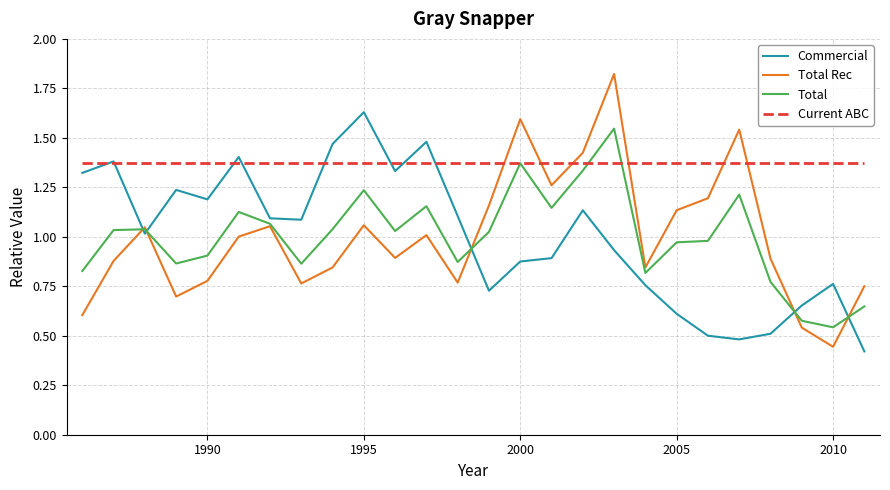

List the series in order of their peak value, highest first.

Total Rec, Commercial, Total, Current ABC